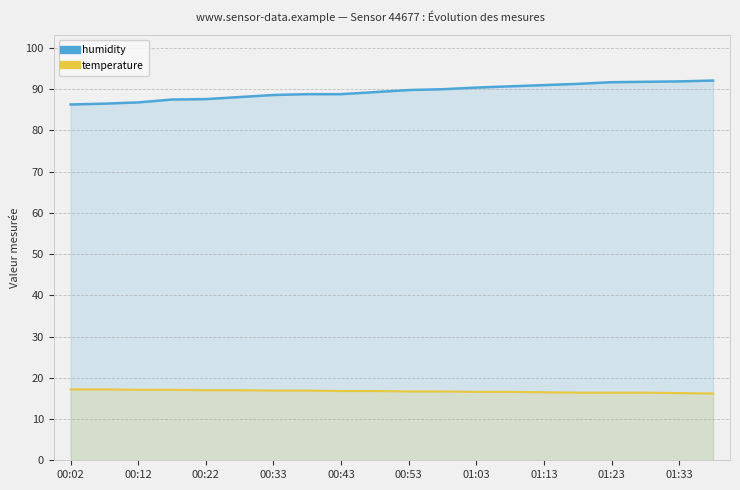

What is the greatest value displayed?

92.1